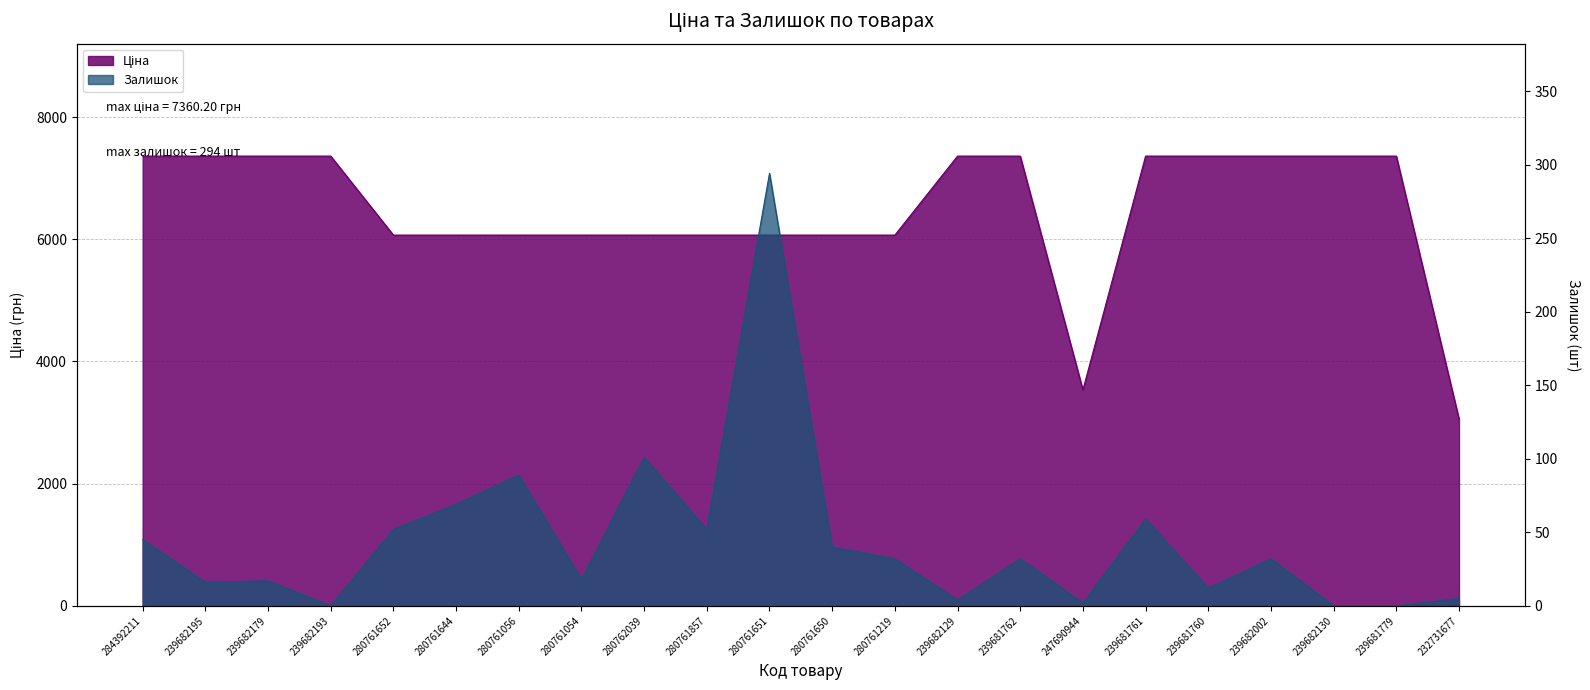

Rank the series by their maximum value, from highest to lowest.

Ціна, Залишок